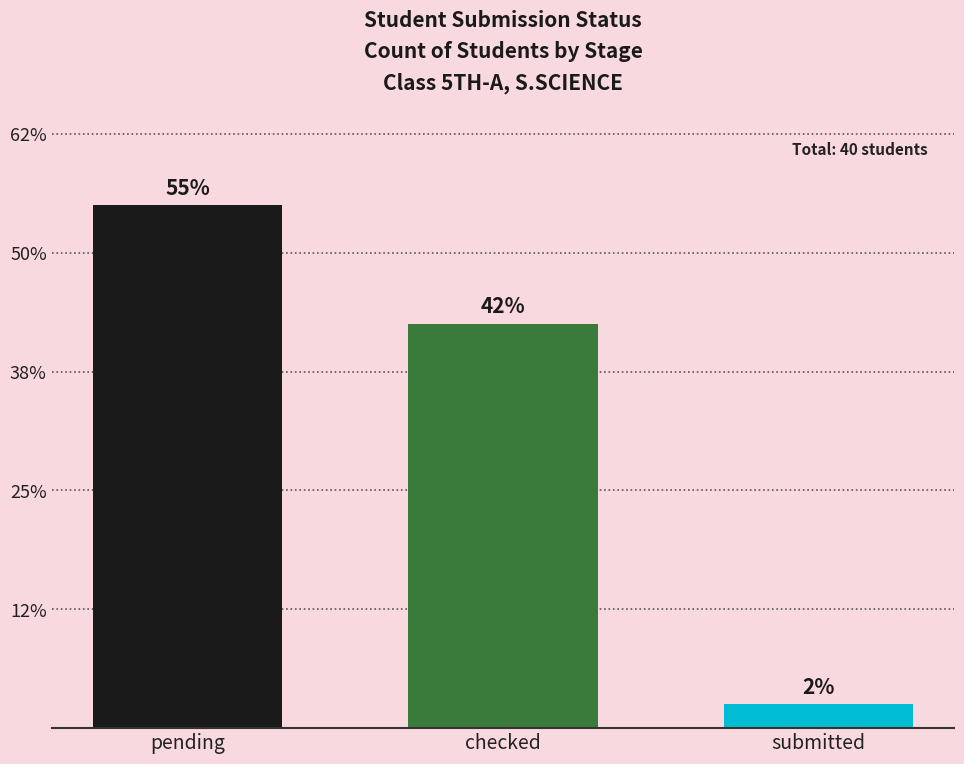

Does the chart contain any negative values?

No